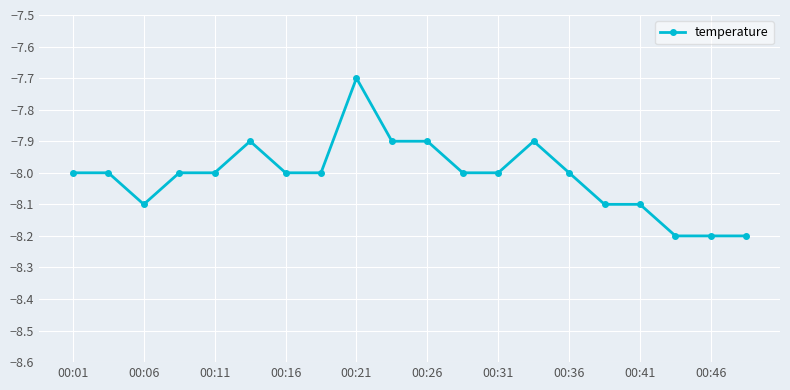

What is the difference between the second highest and minimum values?

0.3